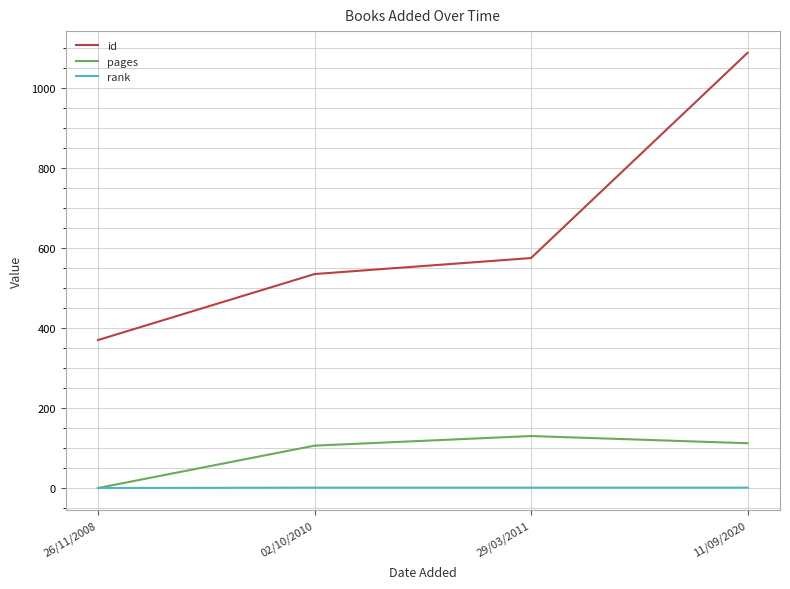

Is the value of id at 29/03/2011 greater than the value of rank at 11/09/2020?

Yes